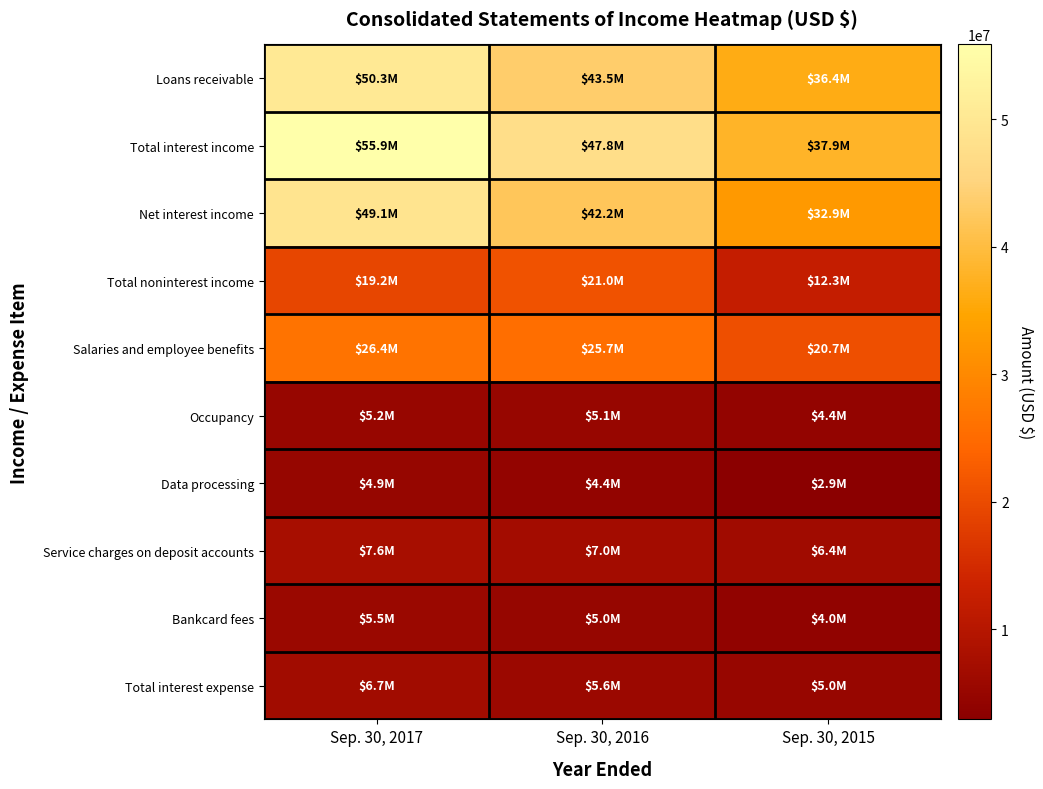

At Sep. 30, 2017, list the series in order from smallest to largest.

Data processing, Occupancy, Bankcard fees, Total interest expense, Service charges on deposit accounts, Total noninterest income, Salaries and employee benefits, Net interest income, Loans receivable, Total interest income